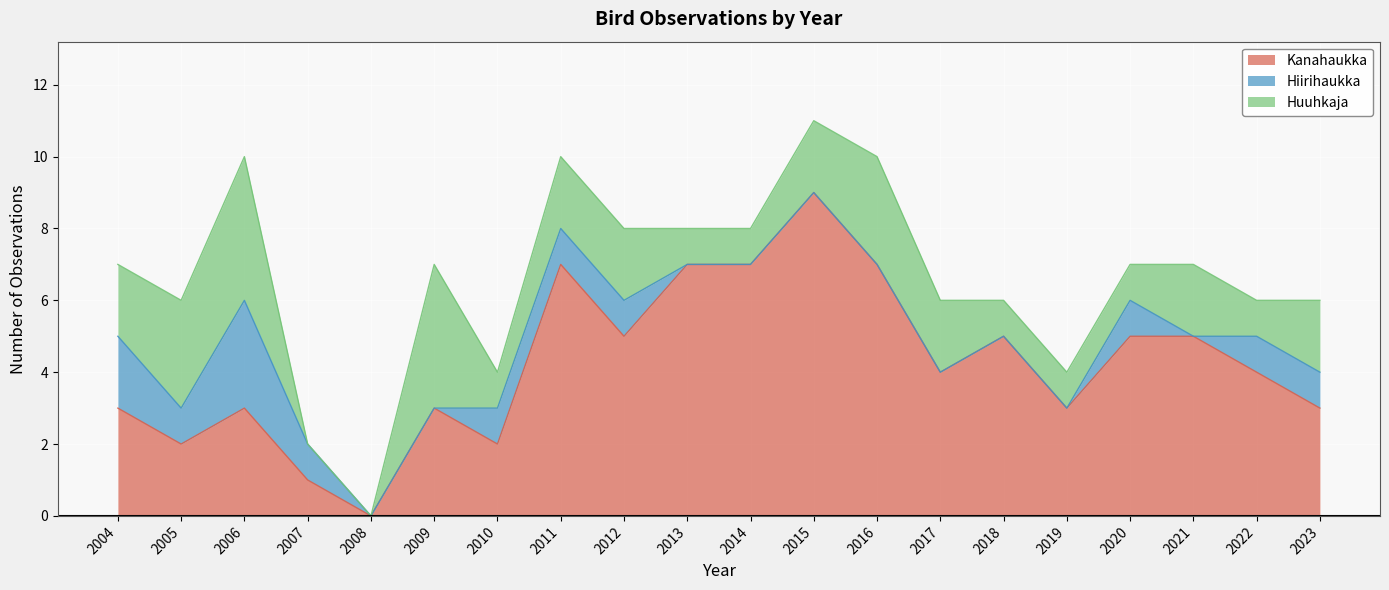

Which series changed the most between 2008 and 2017?

Kanahaukka